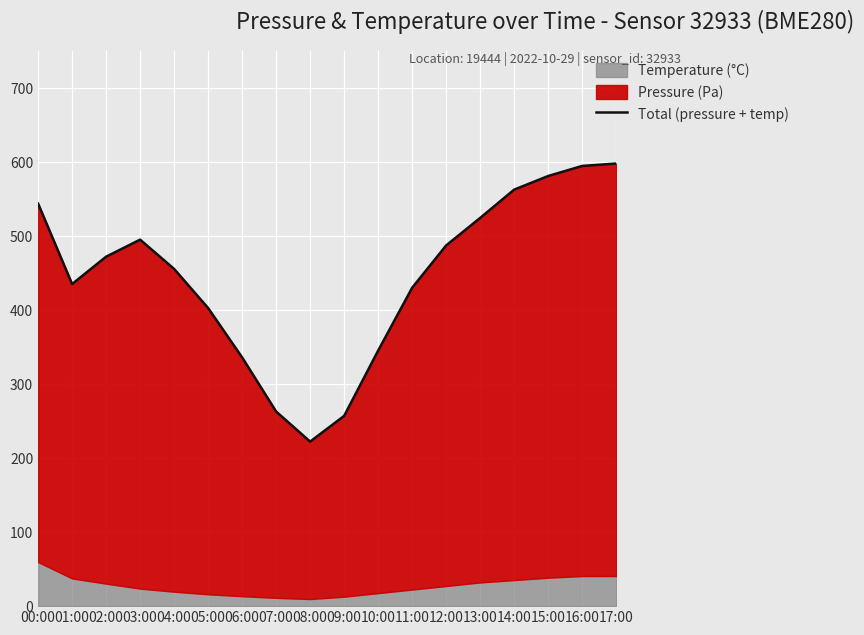

Is it true that the value at 05:00 is 402.4?

True